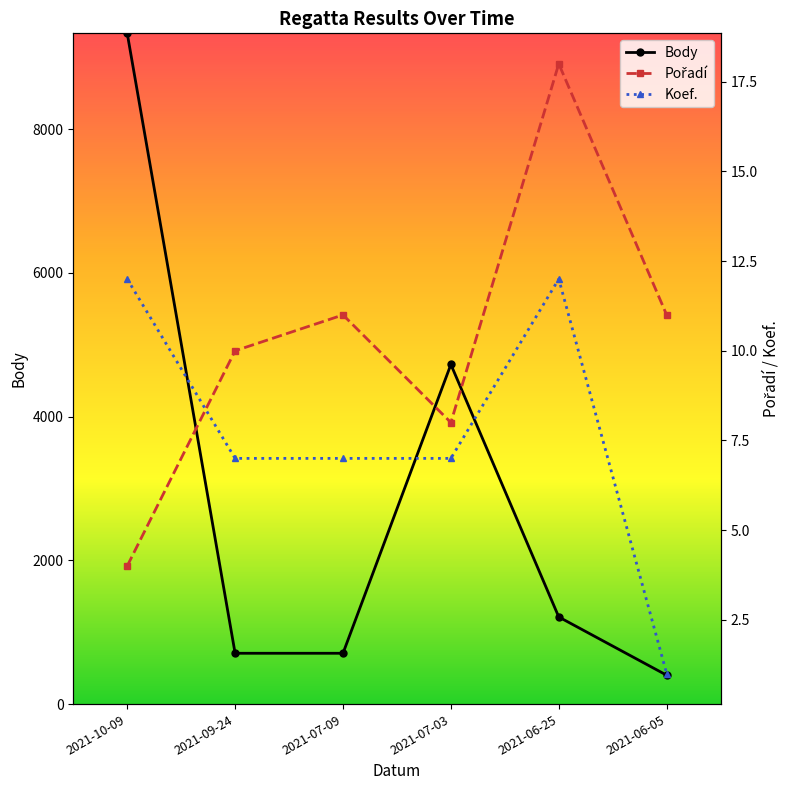

What are all the series names shown in the legend?

Body, Pořadí, Koef.